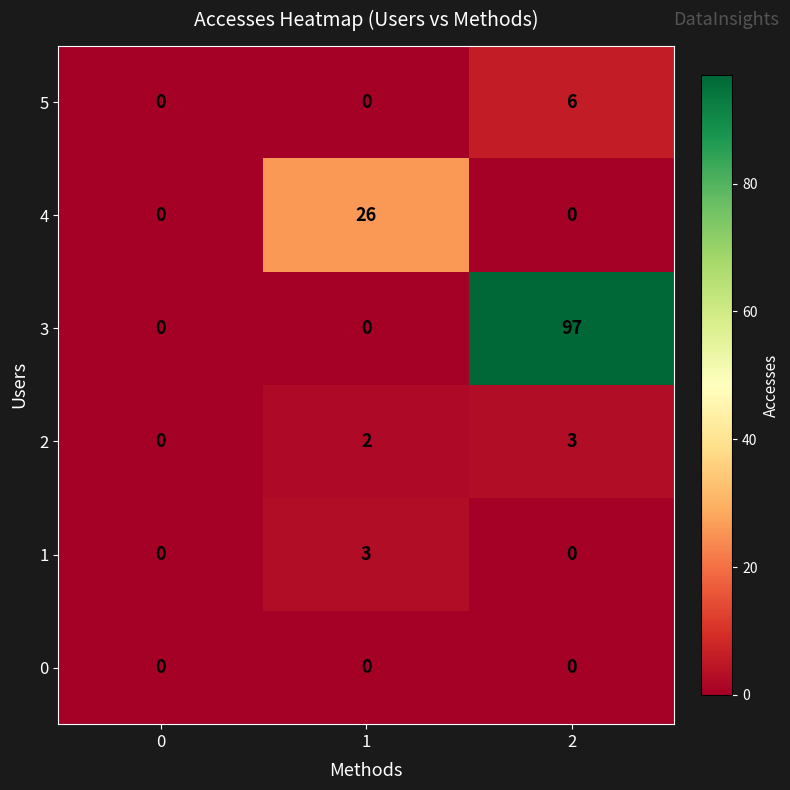

Reading right to left, list all the values displayed in this chart.

5: 2=6	1=0	0=0
4: 2=0	1=26	0=0
3: 2=97	1=0	0=0
2: 2=3	1=2	0=0
1: 2=0	1=3	0=0
0: 2=0	1=0	0=0